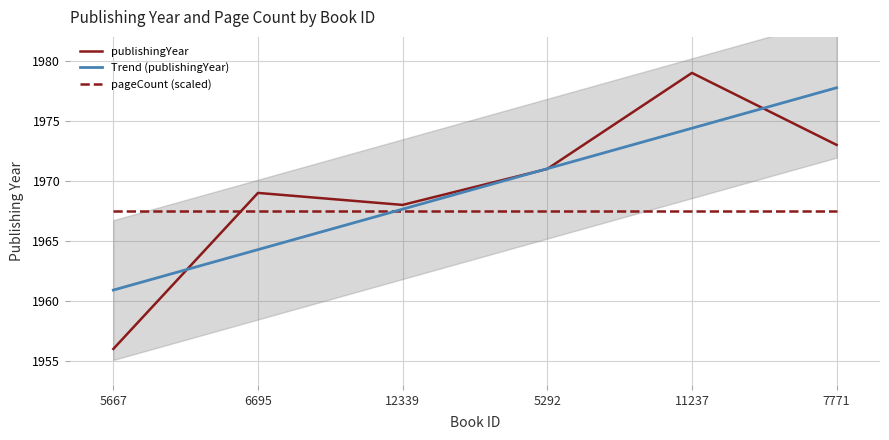

Reading left to right, what are all the values shown in this chart?

publishingYear: 1956.0	1969.0	1968.0	1971.0	1979.0	1973.0
Trend (publishingYear): 1960.9	1964.3	1967.6	1971.0	1974.4	1977.8
pageCount (scaled): 1967.5	1967.5	1967.5	1967.5	1967.5	1967.5